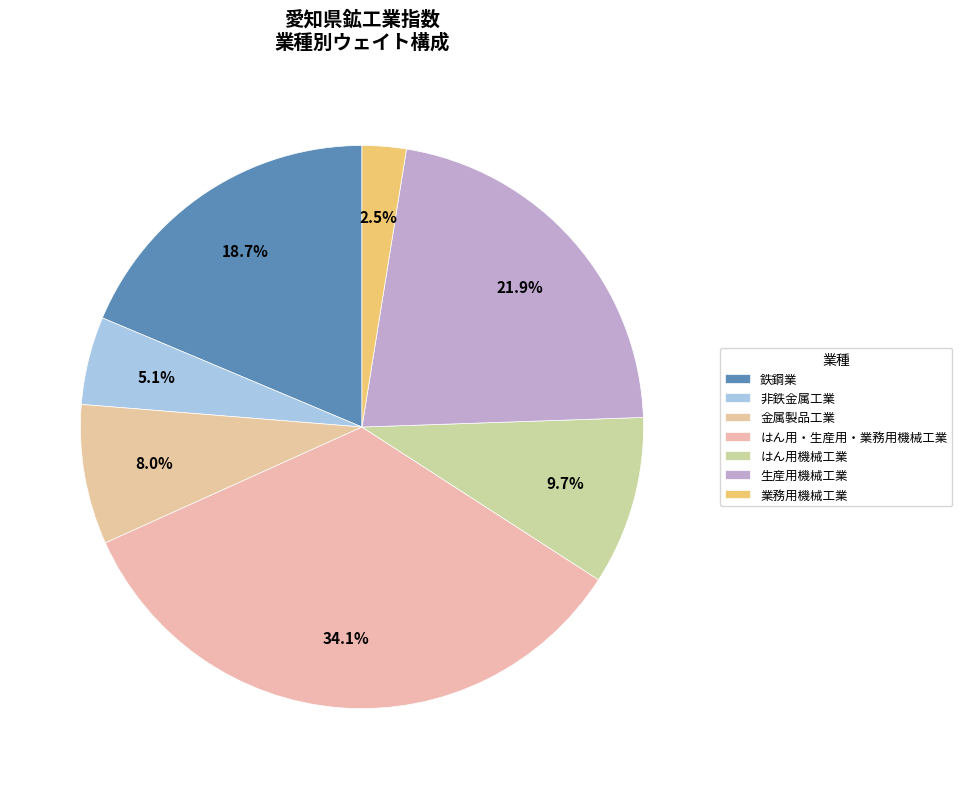

How many segments does this pie chart have?

7